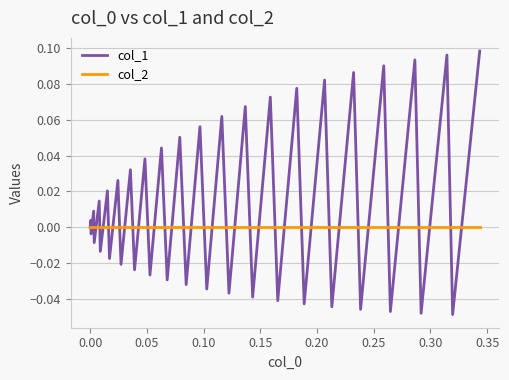

After their last crossing, which series has the higher values: col_1 or col_2?

col_1